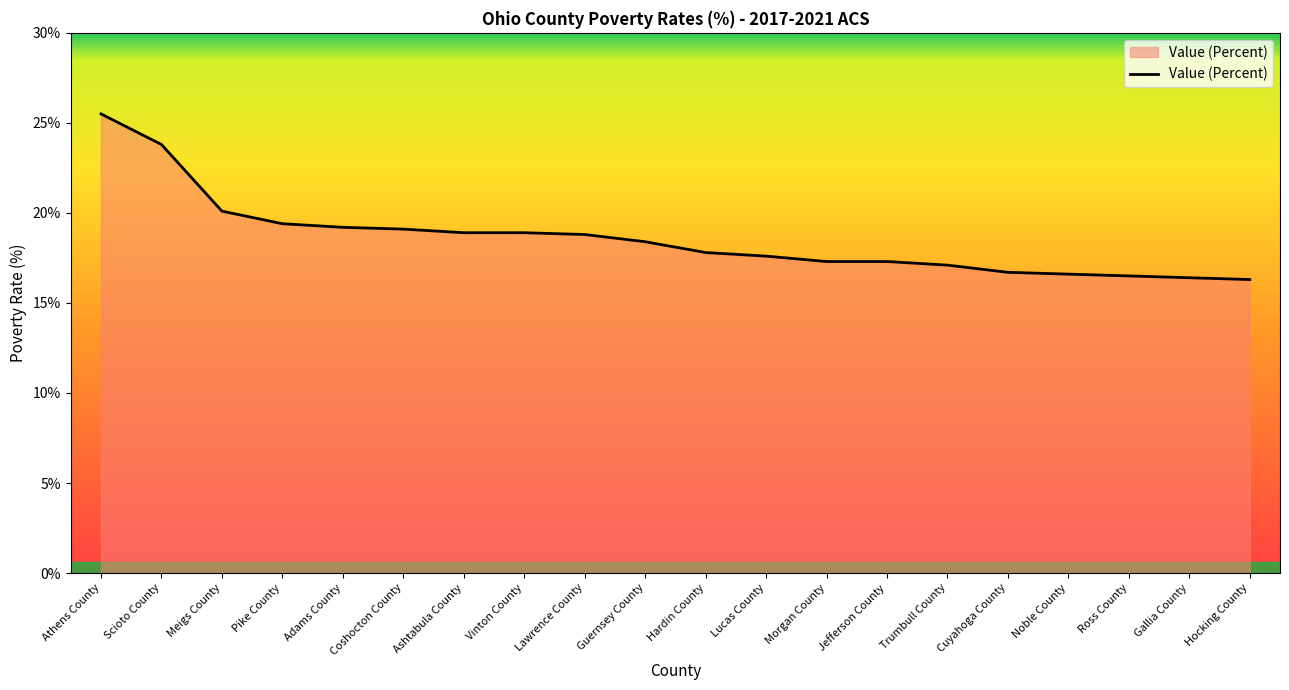

Between Gallia County and Adams County, which is larger?

Adams County